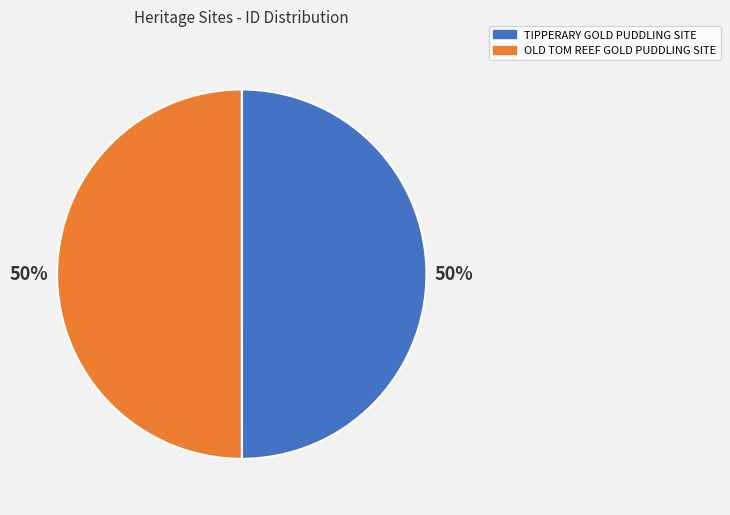

The TIPPERARY GOLD PUDDLING SITE slice represents 50% of the pie. True or false?

True